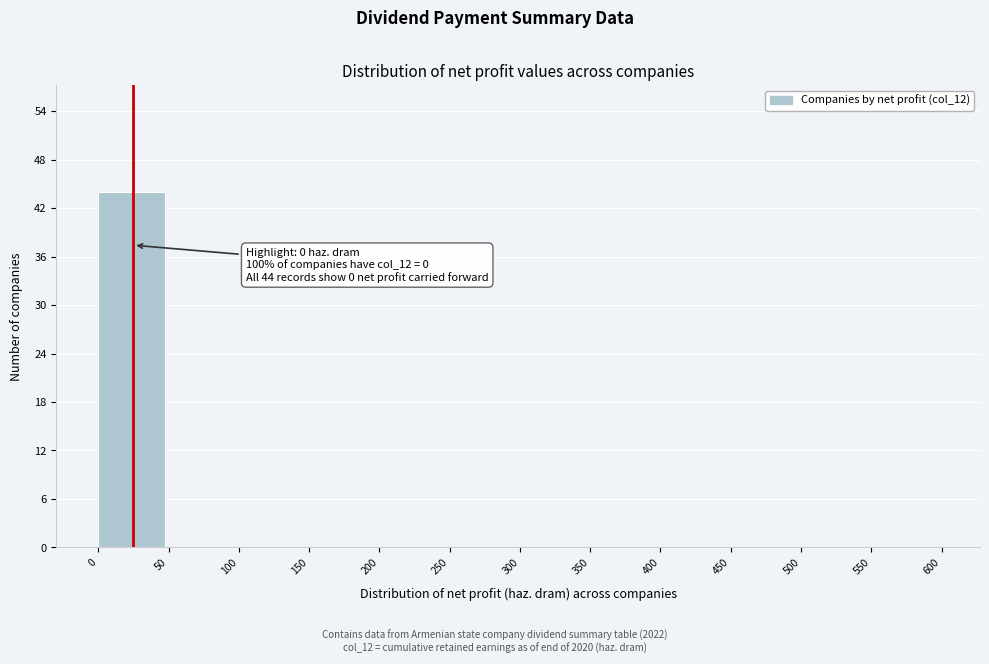

Over which range of the x-axis is the bar tallest?

0 to 50